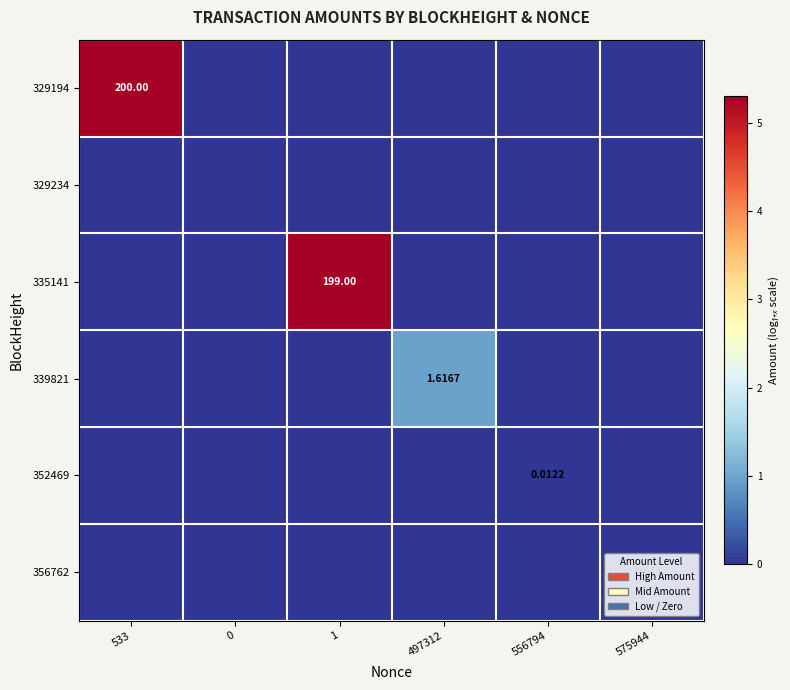

Which series has the widest spread of values?

329194